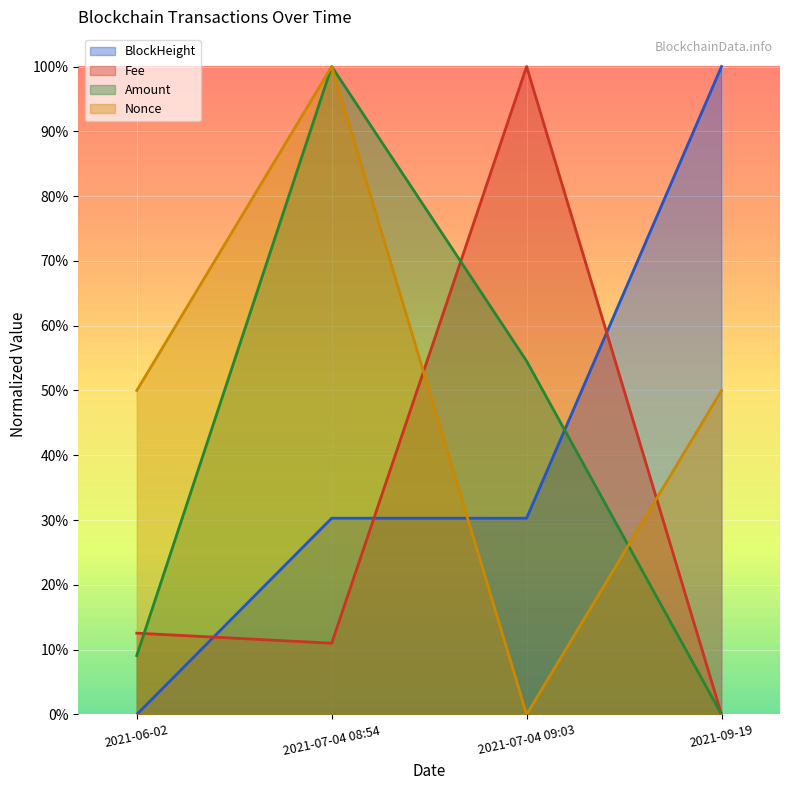

What is the label of the 2nd point from the right?

2021-07-04 09:03